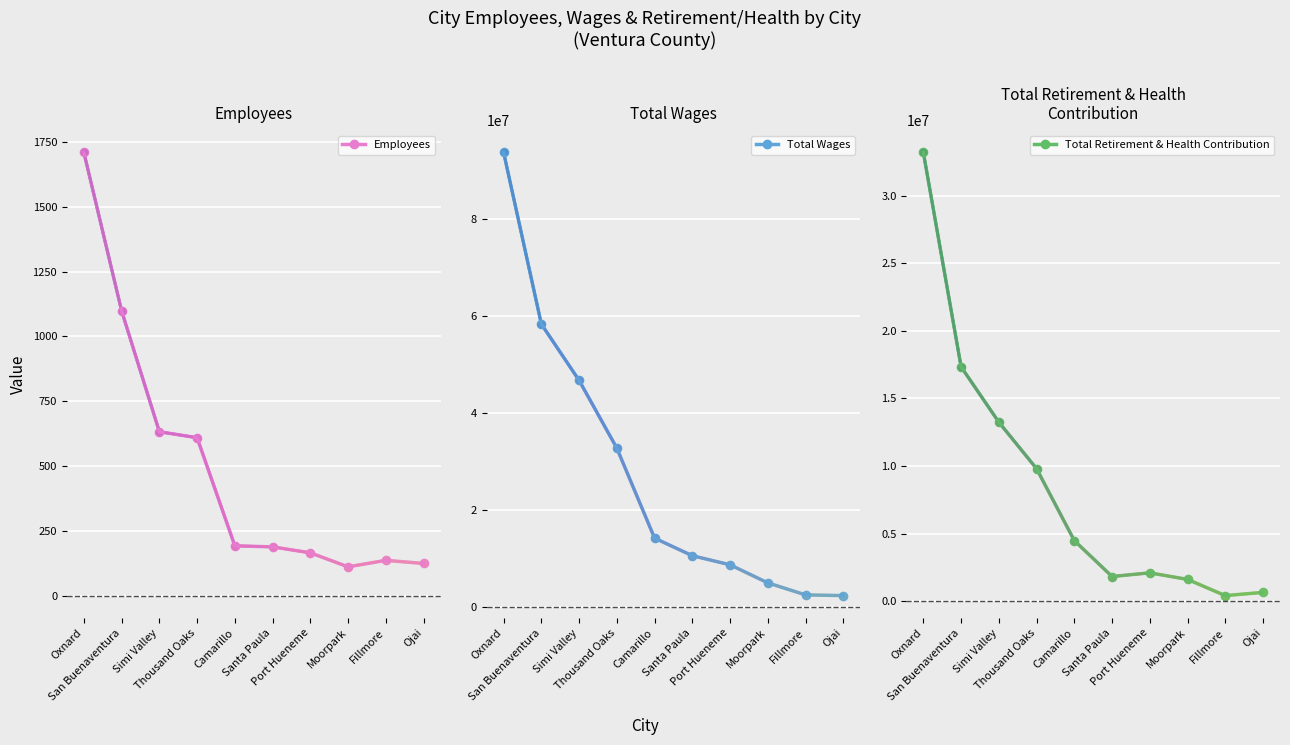

Rank the categories by Total Retirement & Health Contribution value from highest to lowest.

Oxnard, San Buenaventura, Simi Valley, Thousand Oaks, Camarillo, Port Hueneme, Santa Paula, Moorpark, Ojai, Fillmore